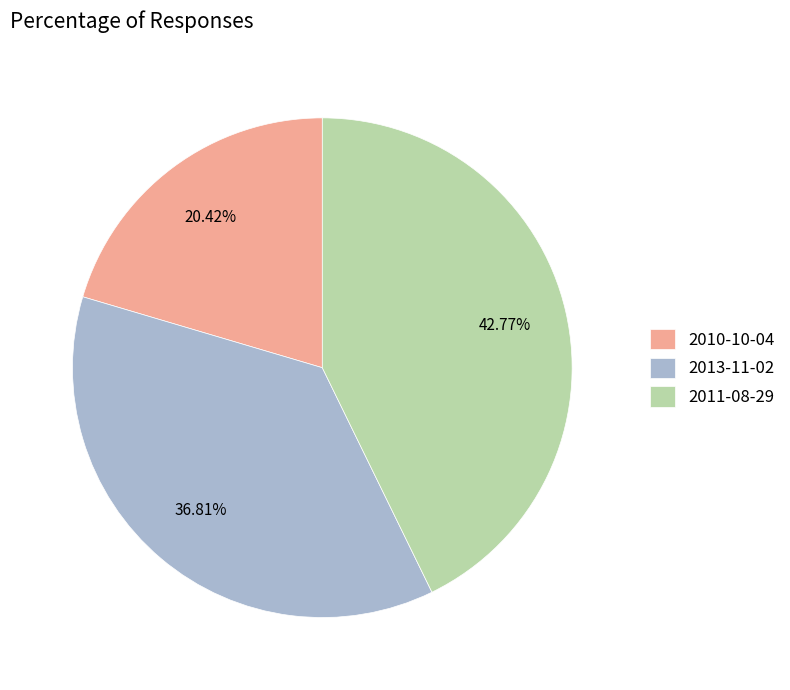

To the nearest percent, what percentage of the pie is 2010-10-04?

20%